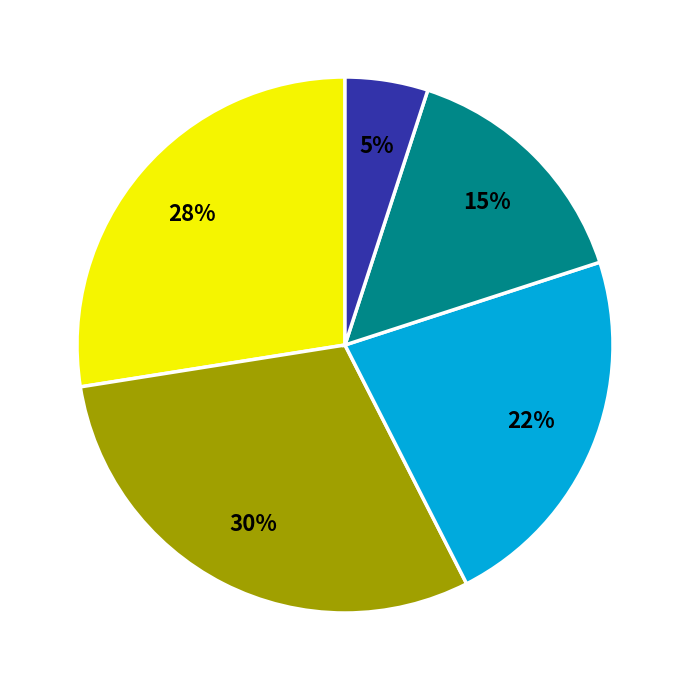

To the nearest percent, what is the difference between the largest and smallest slice percentages?

25%